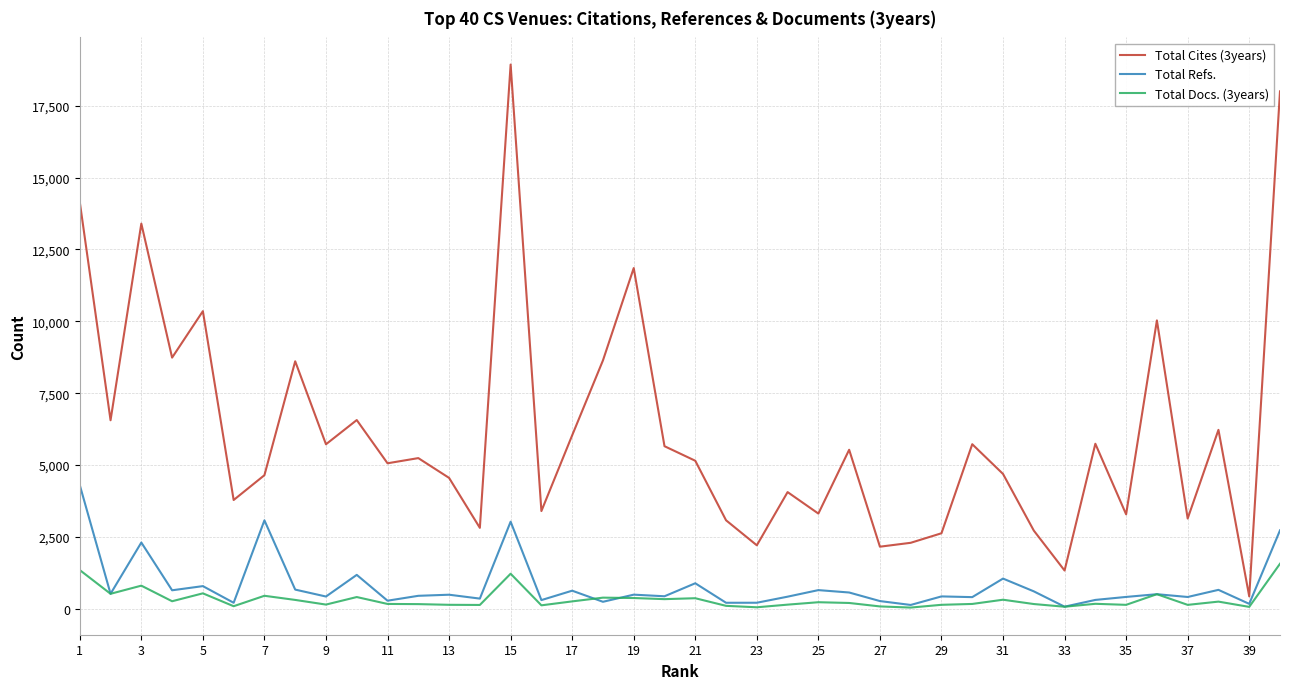

Is this an area chart (filled region under the line)?

No